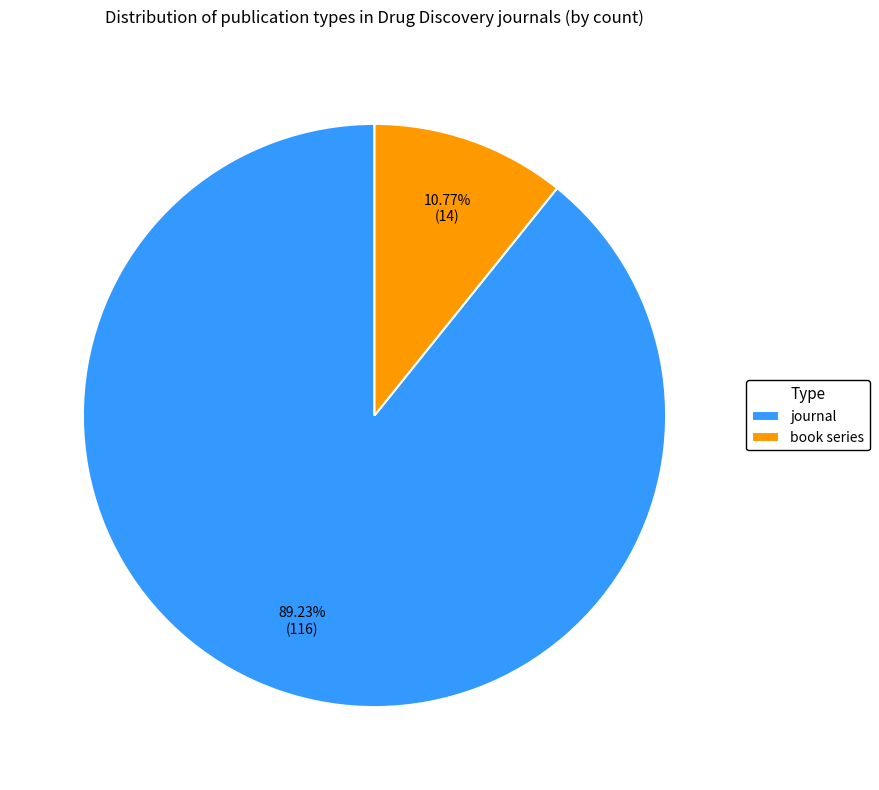

To the nearest percent, what portion does book series represent?

11%